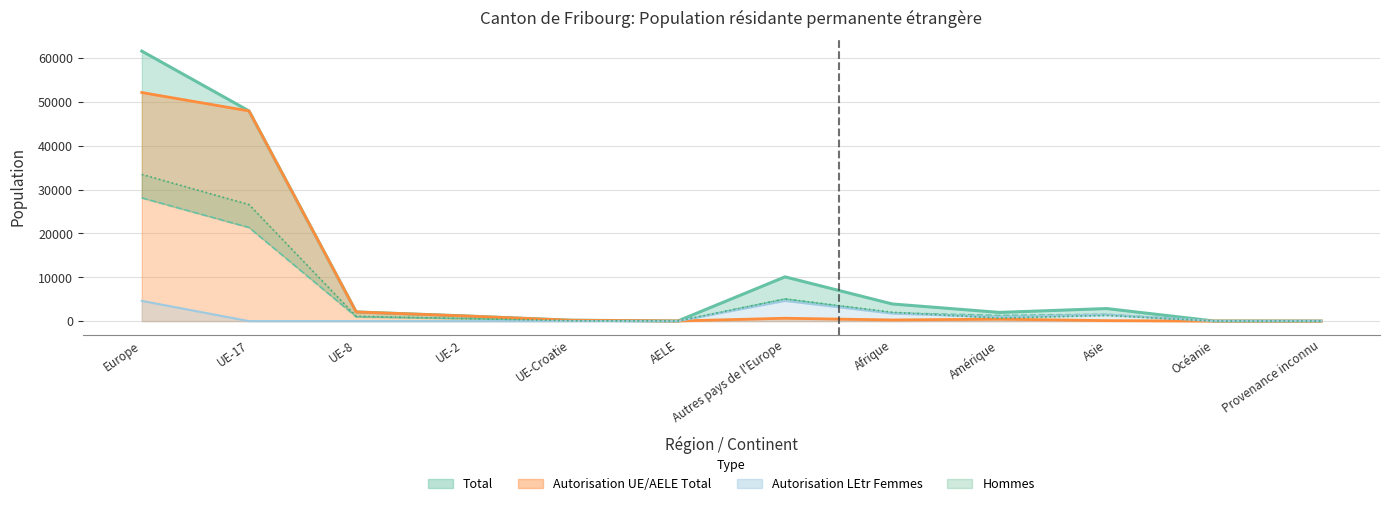

How many lines are shown in the chart?

5